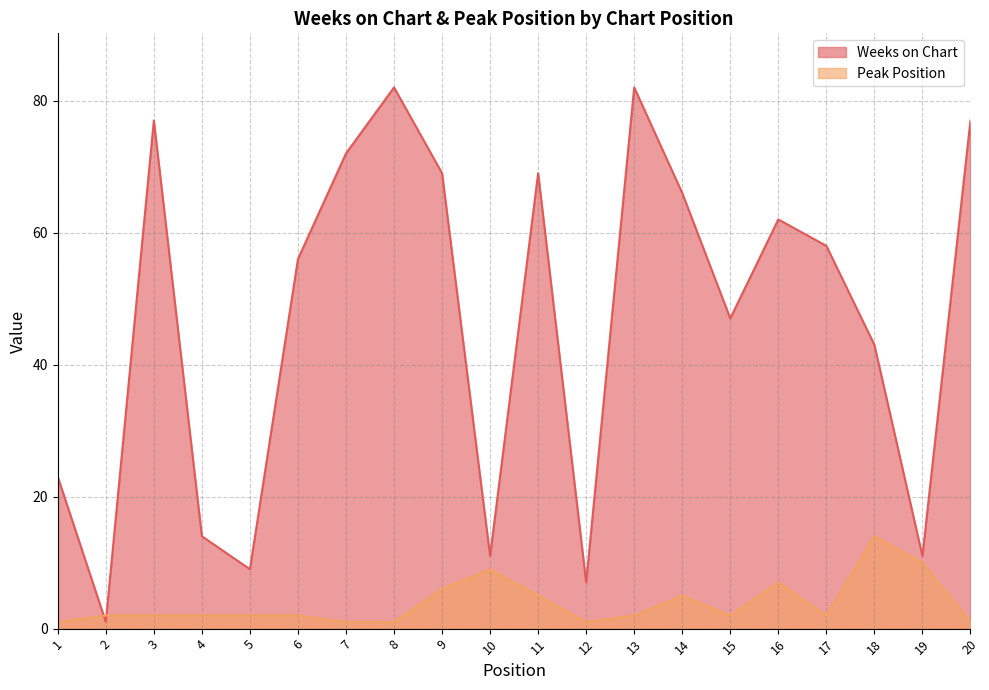

What is the sum of the Weeks on Chart values at 7 and 1?

95